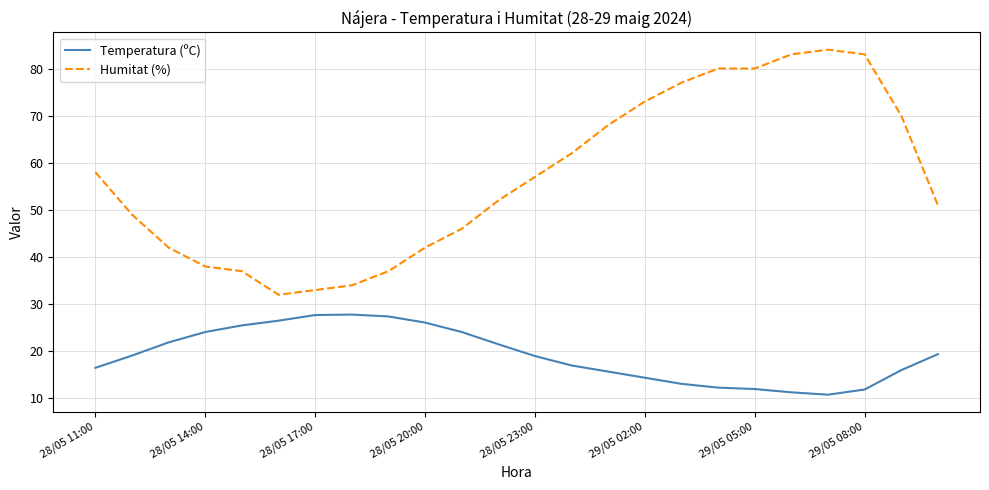

True or false: Humitat (%) and Temperatura (ºC) cross at least once.

False